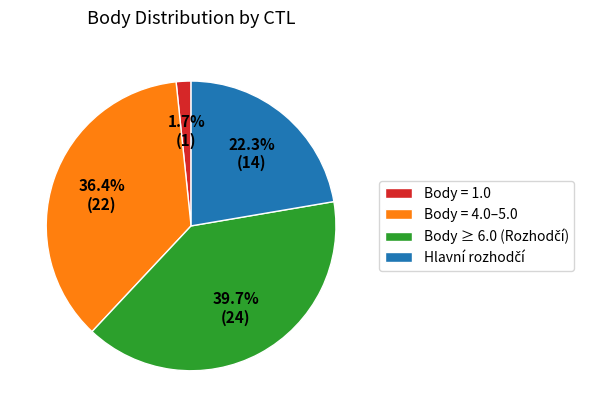

How many slices are in this pie chart?

4